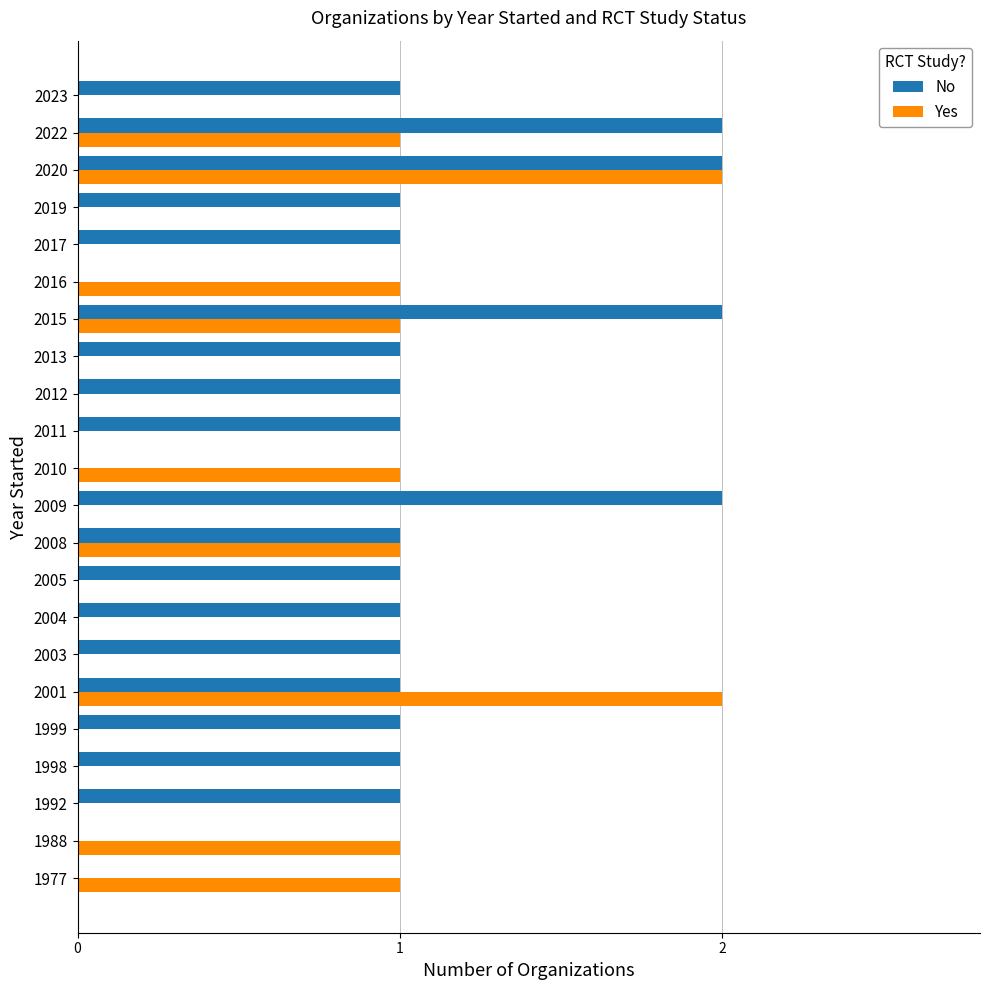

Which series has the largest total across all categories?

No